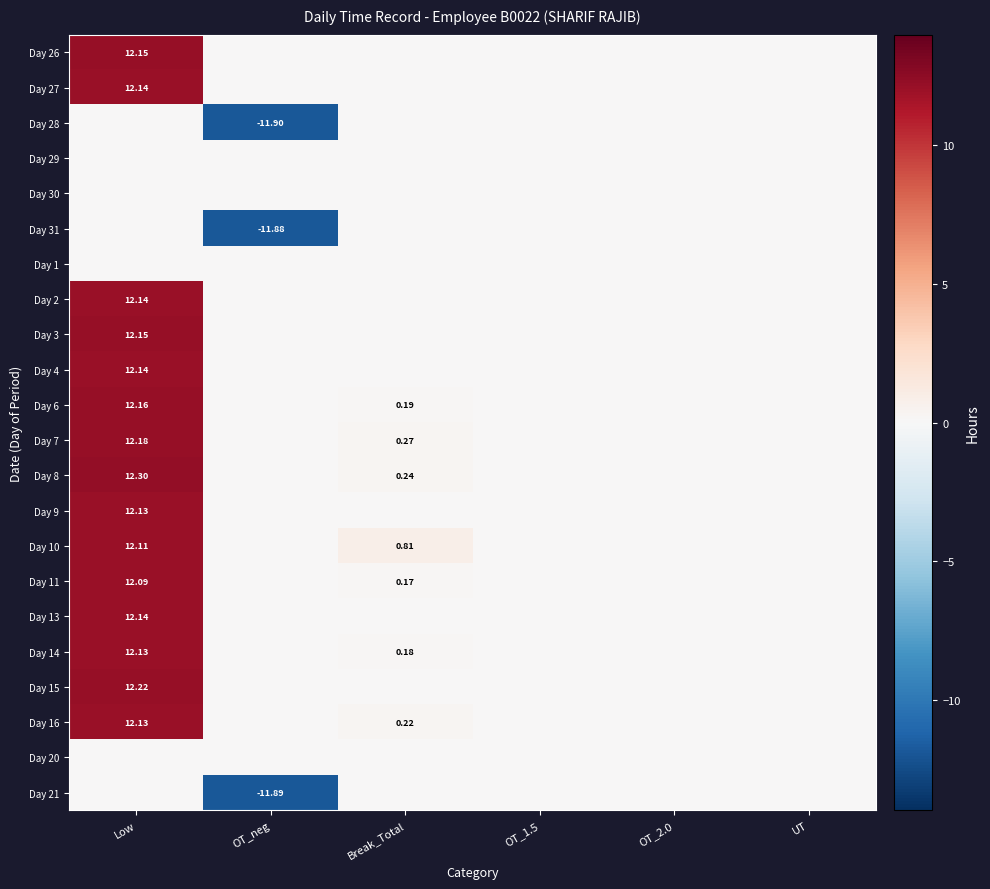

Is the value of Day 21 at OT_1.5 greater than the value of Day 31 at OT_neg?

Yes